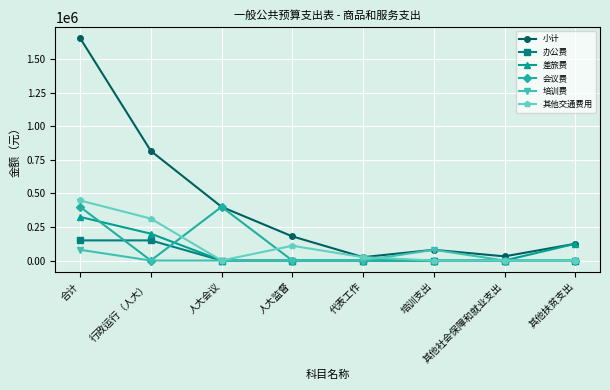

What is the greatest value displayed?

1657280